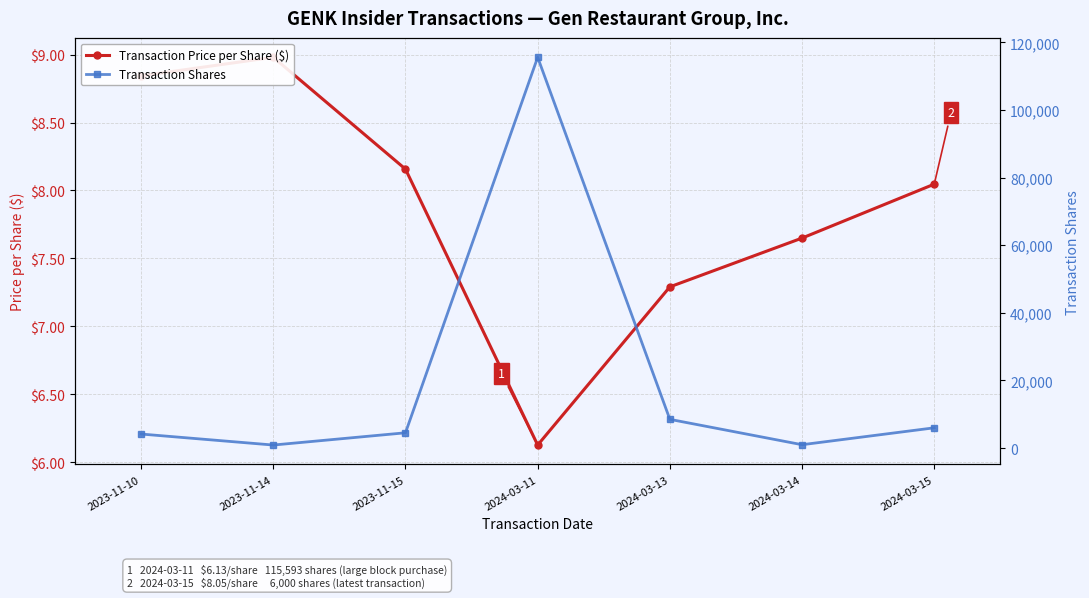

Is it true that Transaction Price per Share ($) equals 7.7 at 2024-03-14?

True